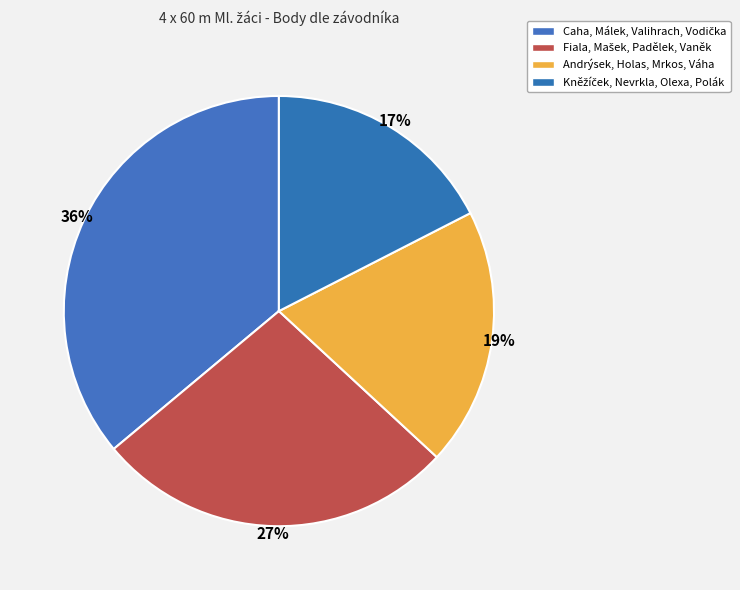

Is it true that Andrýsek, Holas, Mrkos, Váha is 19% of the pie?

True